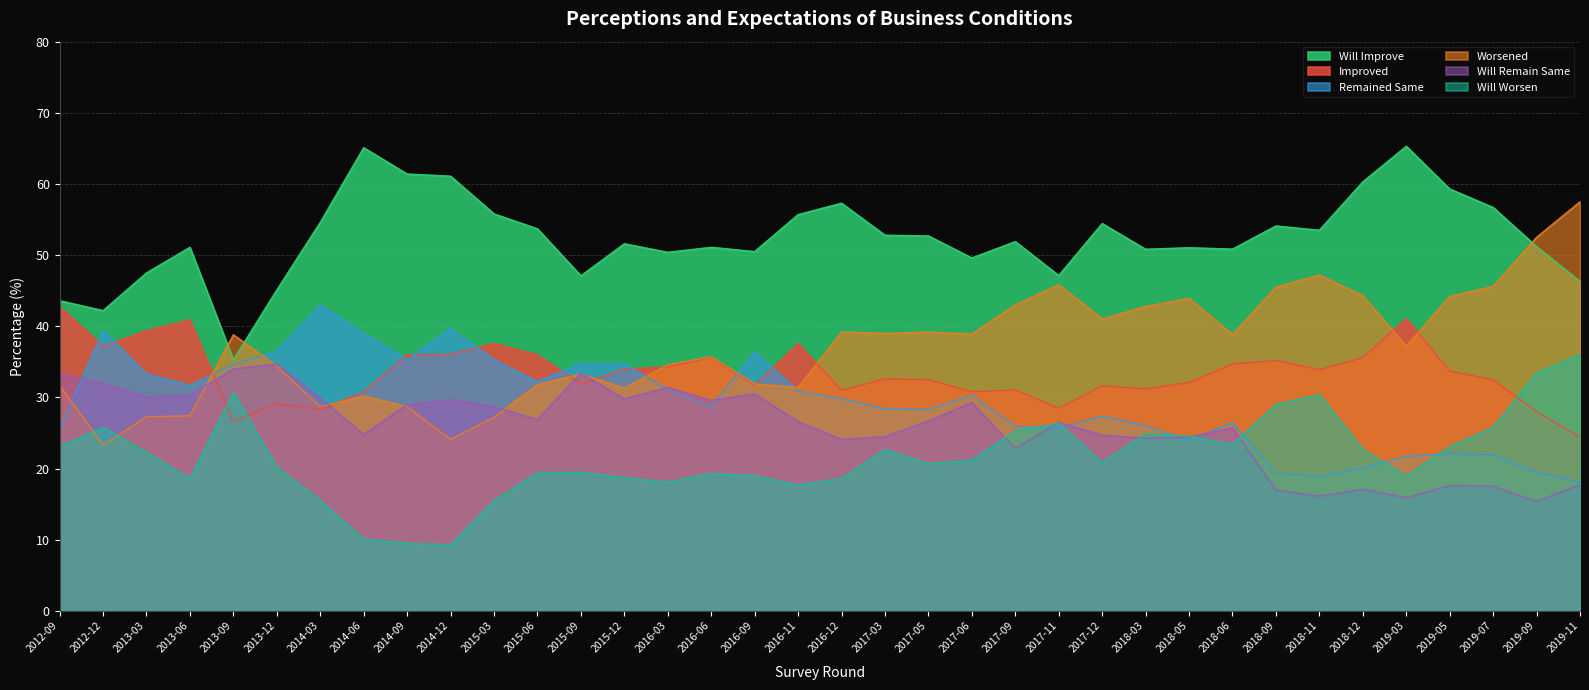

What is the difference between the second highest and second lowest values in the Will Worsen series?

23.9